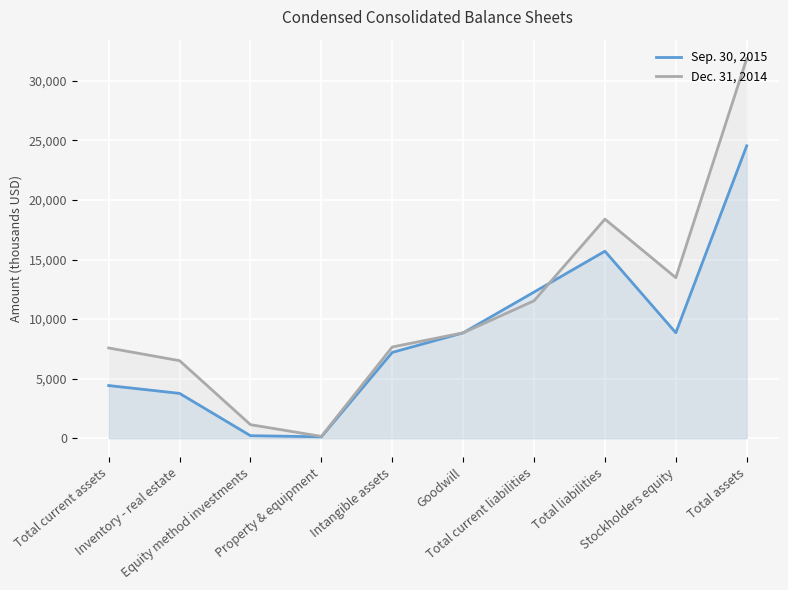

How many data points does each series have?

10